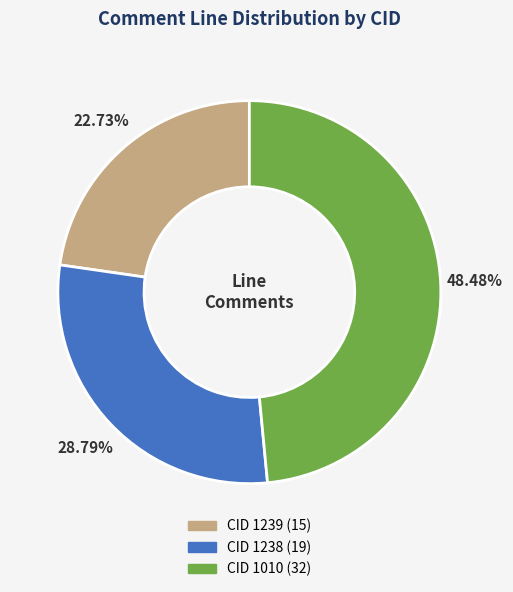

What is the total percentage of CID 1010 and CID 1239?

71.2%